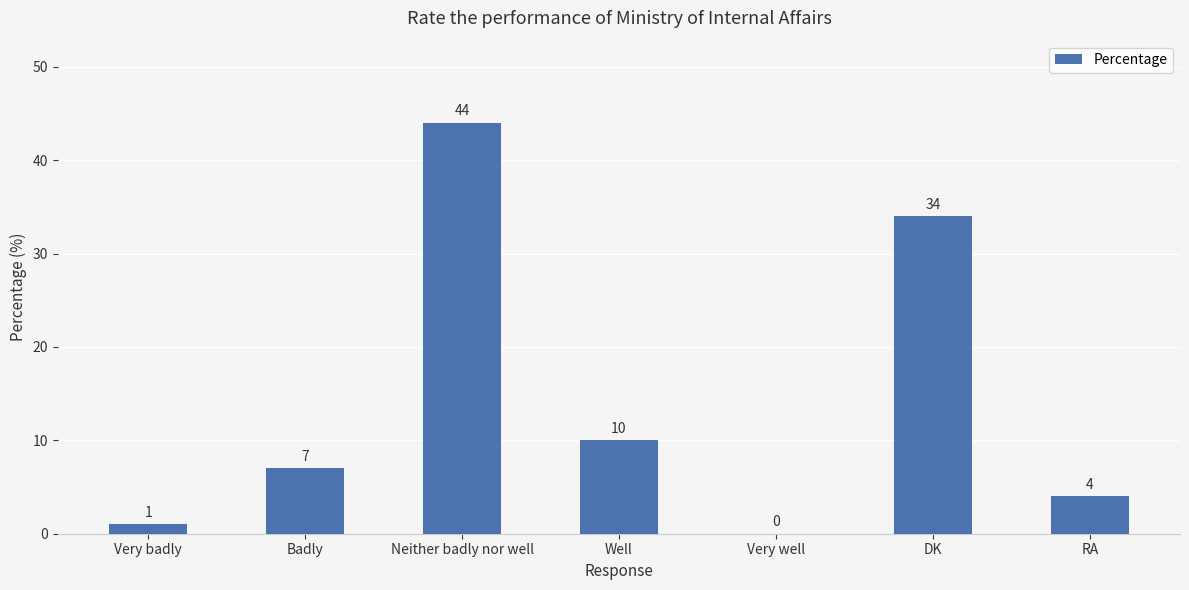

What is the maximum value shown in the chart?

44